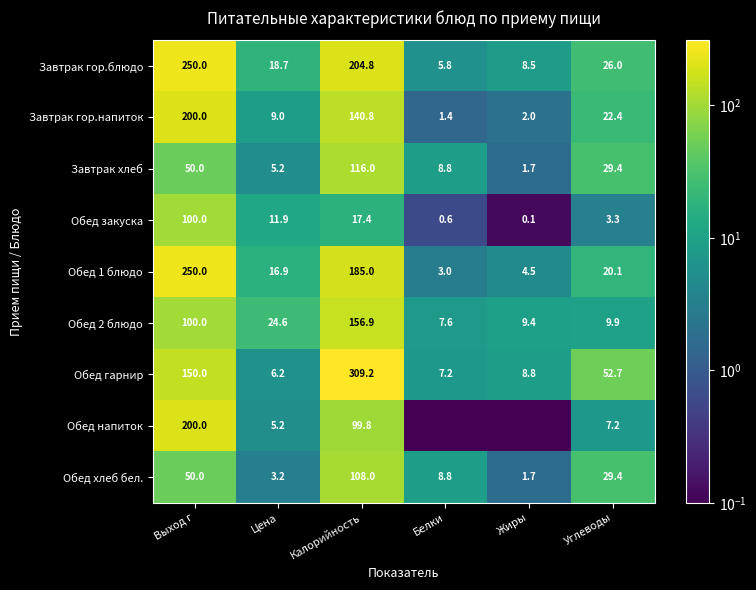

The value of Завтрак хлеб at Жиры is 2.2. True or false?

False